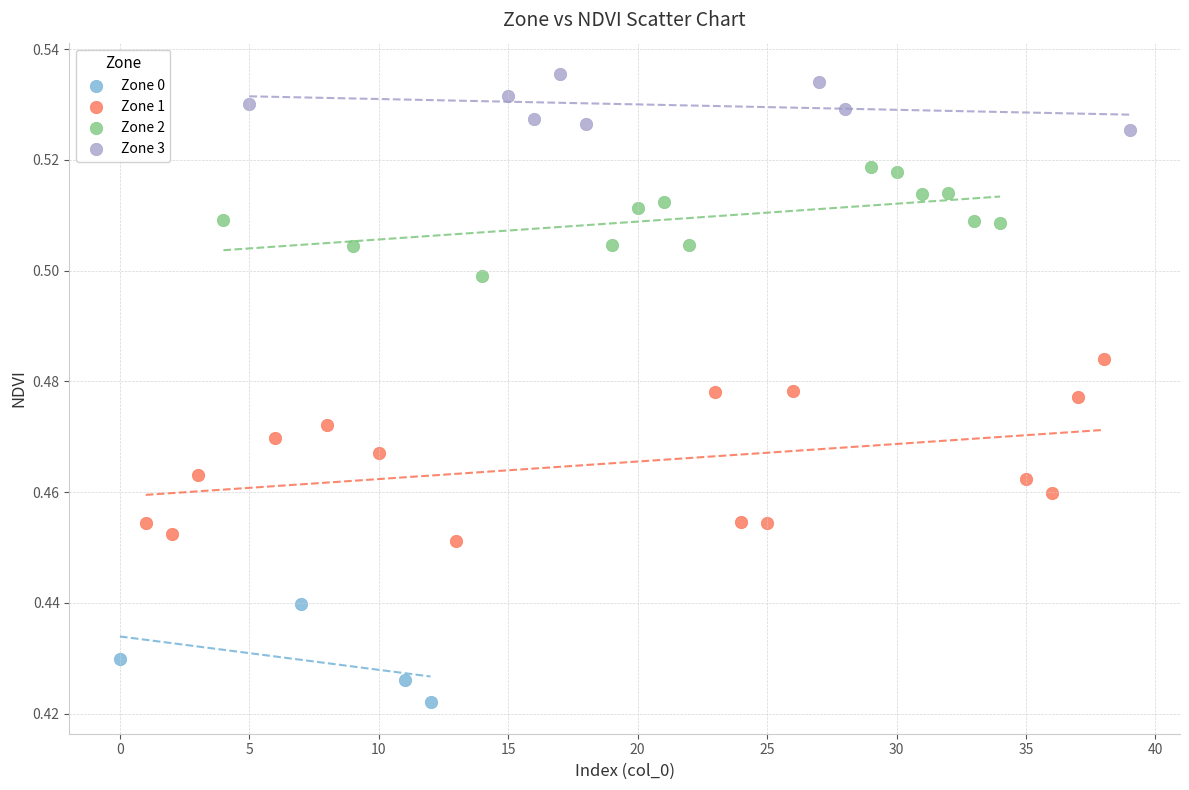

Which series reaches the maximum Y coordinate?

Zone 3